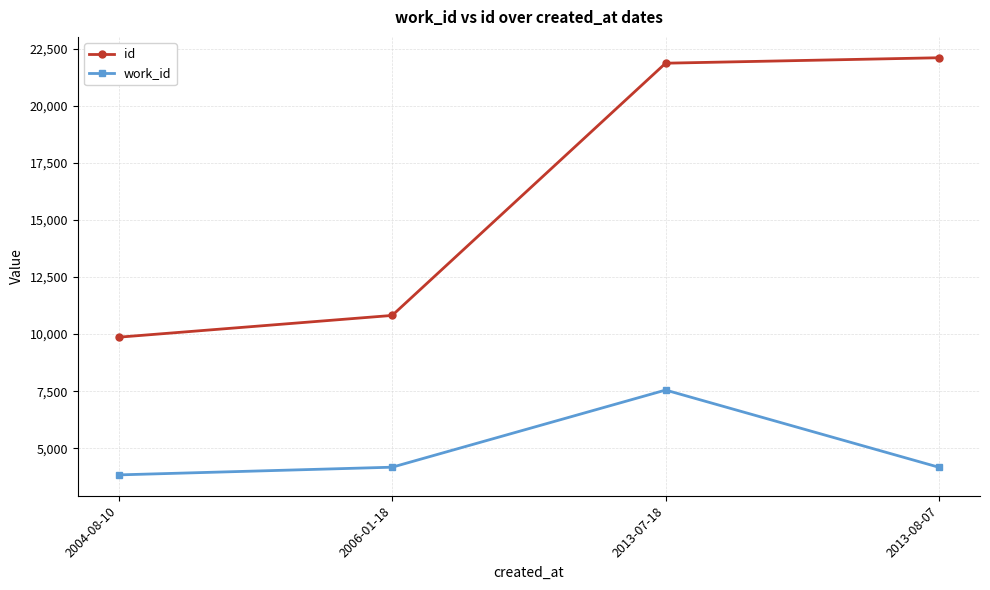

Is the value of id at 2004-08-10 greater than the value of work_id at 2013-07-18?

Yes